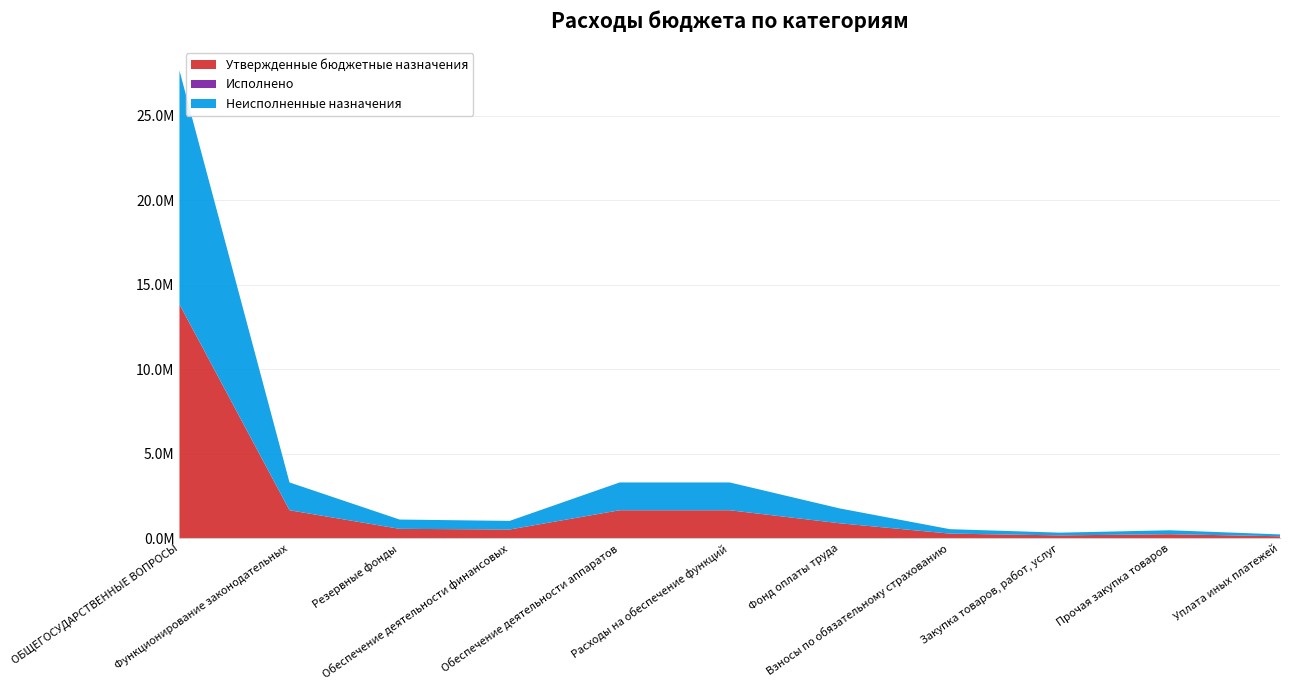

Reading right to left, extract all data points from this chart.

Утвержденные бюджетные назначения: Уплата иных платежей=110000.0	Прочая закупка товаров=232449.3	Закупка товаров, работ, услуг=161840.0	Взносы по обязательному страхованию=265266.8	Фонд оплаты труда=878366.7	Расходы на обеспечение функций=1647922.7	Обеспечение деятельности аппаратов=1647922.7	Обеспечение деятельности финансовых=509831.7	Резервные фонды=550000.0	Функционирование законодательных=1647922.7	ОБЩЕГОСУДАРСТВЕННЫЕ ВОПРОСЫ=13837645.4
Исполнено: Уплата иных платежей=0.0	Прочая закупка товаров=0.0	Закупка товаров, работ, услуг=0.0	Взносы по обязательному страхованию=4073.7	Фонд оплаты труда=0.0	Расходы на обеспечение функций=4073.7	Обеспечение деятельности аппаратов=4073.7	Обеспечение деятельности финансовых=0.0	Резервные фонды=0.0	Функционирование законодательных=4073.7	ОБЩЕГОСУДАРСТВЕННЫЕ ВОПРОСЫ=4073.7
Неисполненные назначения: Уплата иных платежей=110000.0	Прочая закупка товаров=232449.3	Закупка товаров, работ, услуг=161840.0	Взносы по обязательному страхованию=261193.0	Фонд оплаты труда=878366.7	Расходы на обеспечение функций=1643849.0	Обеспечение деятельности аппаратов=1643849.0	Обеспечение деятельности финансовых=509831.7	Резервные фонды=550000.0	Функционирование законодательных=1643849.0	ОБЩЕГОСУДАРСТВЕННЫЕ ВОПРОСЫ=13833571.7